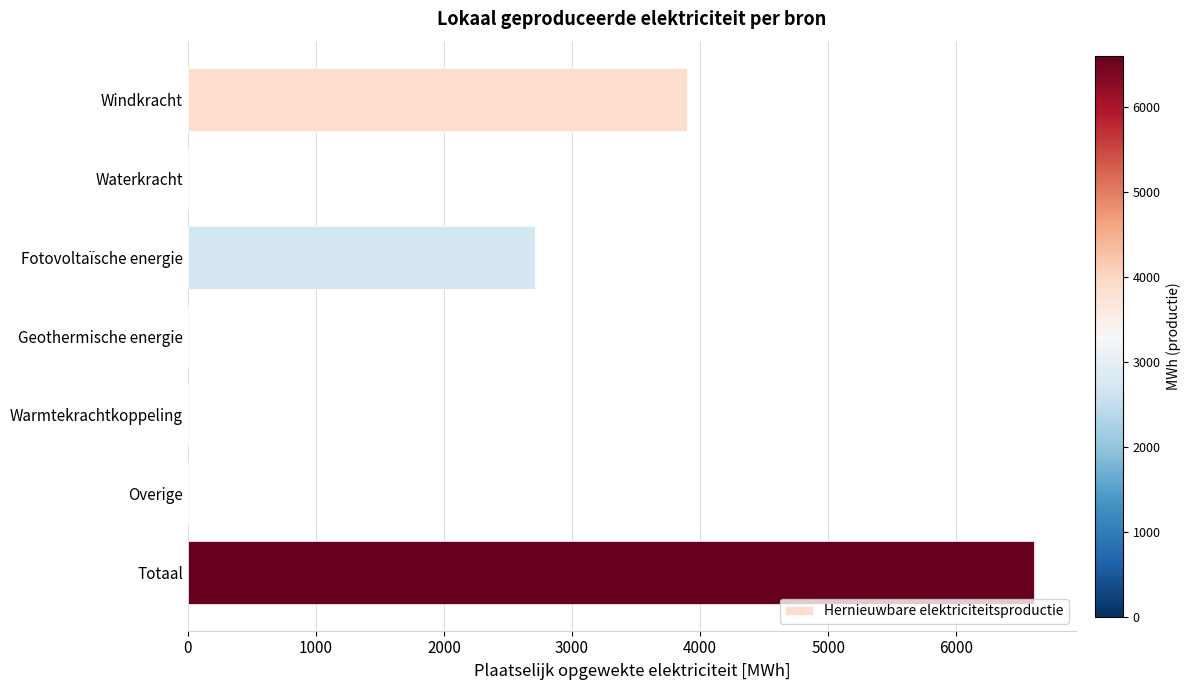

What is the sum of all values?

13214.2